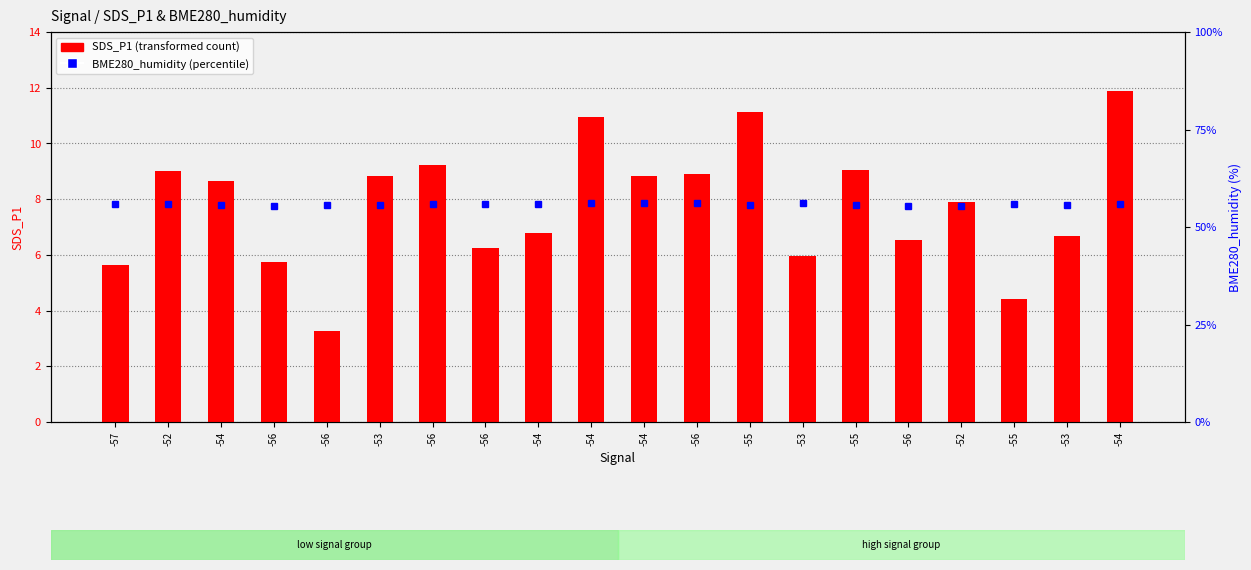

How many series are shown in this chart?

2